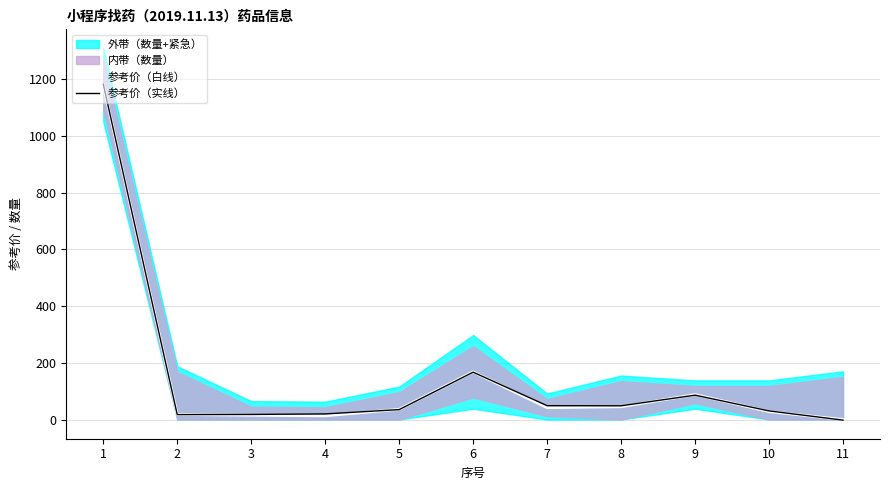

What is the lowest value of the 参考价（实线） series?

-2.1